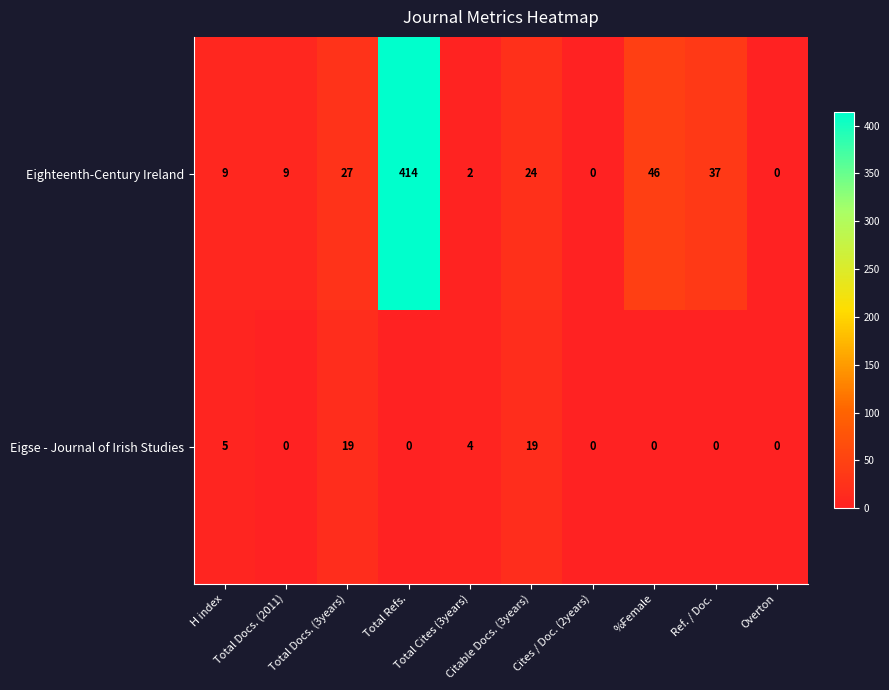

What is the sum of all Eighteenth-Century Ireland values?

568